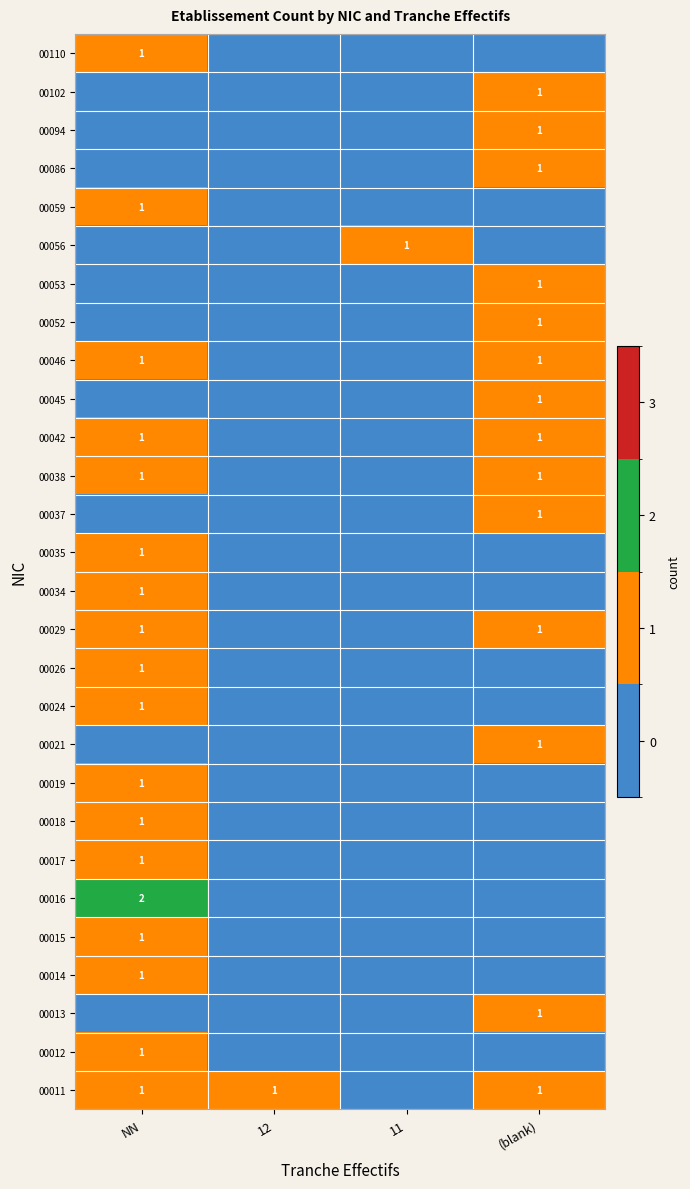

The value of 00045 at (blank) is 0. True or false?

False